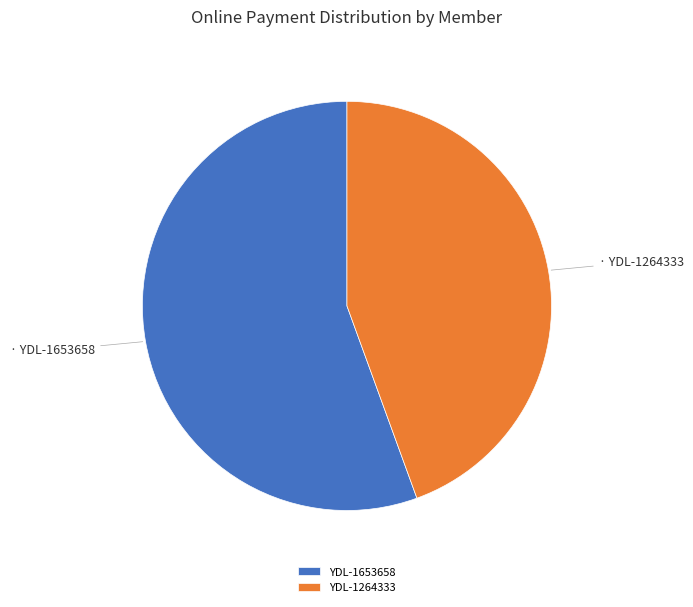

Does YDL-1653658 account for over 50% of the chart?

Yes